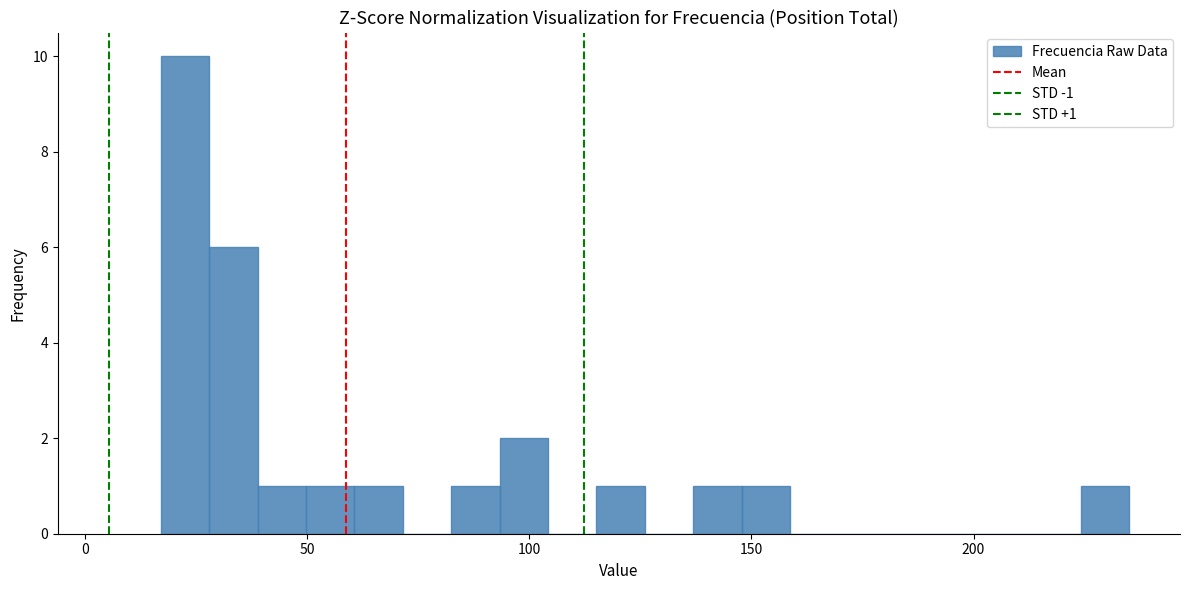

Around what value on the x-axis is the tallest bar? Give the approximate position of its centre, as read against the axis.

20